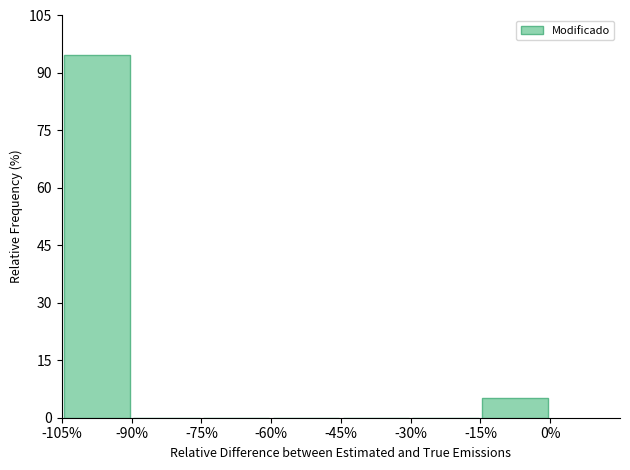

Reading left to right, list every bar in this chart as the range it spans on the x-axis followed by its height. The values are not printed on the chart, so give them approximately, as read against the axis.

-105% to -90%: 94
-90% to -75%: 0
-75% to -60%: 0
-60% to -45%: 0
-45% to -30%: 0
-30% to -15%: 0
-15% to 0%: 6